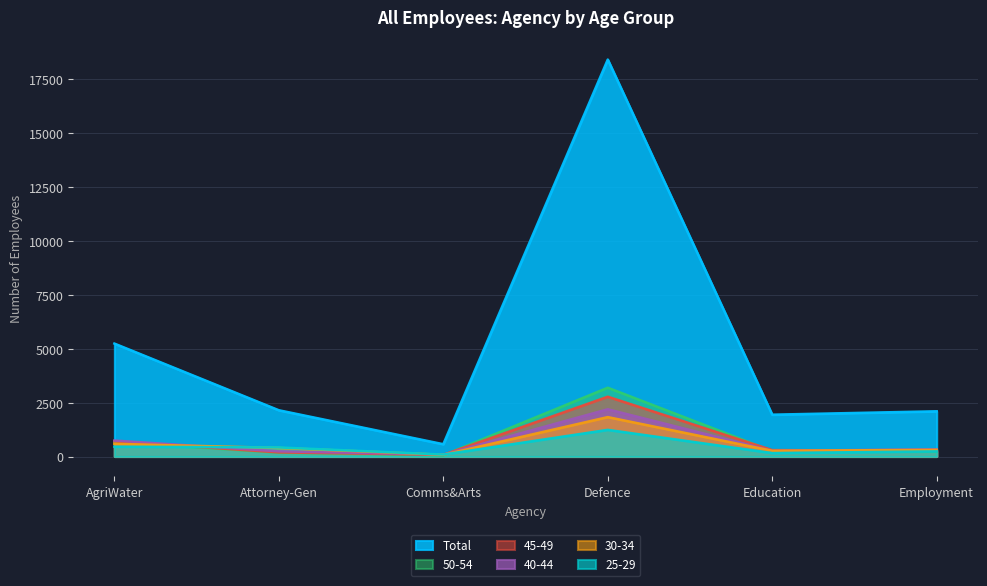

At which category does 50-54 reach its first local peak?

Defence